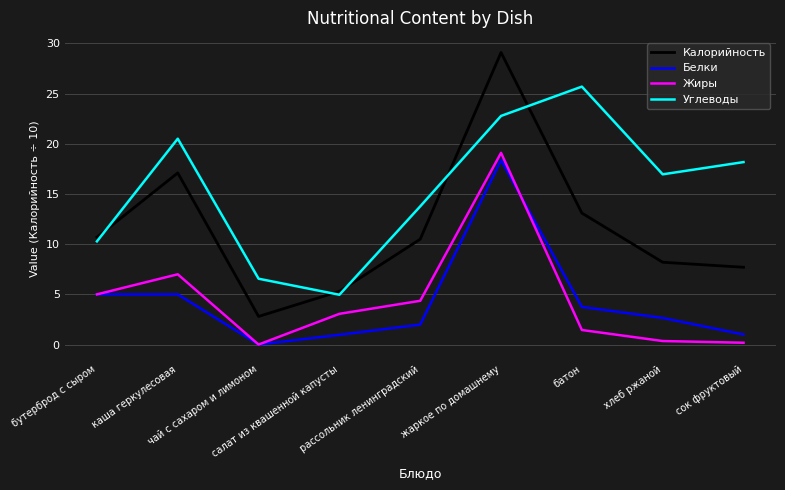

Between бутерброд с сыром and жаркое по домашнему, which series saw the biggest shift?

Калорийность